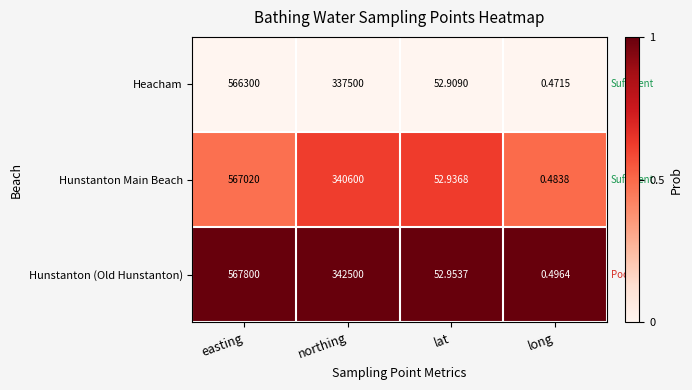

List the series in order of their peak value, highest first.

Hunstanton (Old Hunstanton), Hunstanton Main Beach, Heacham